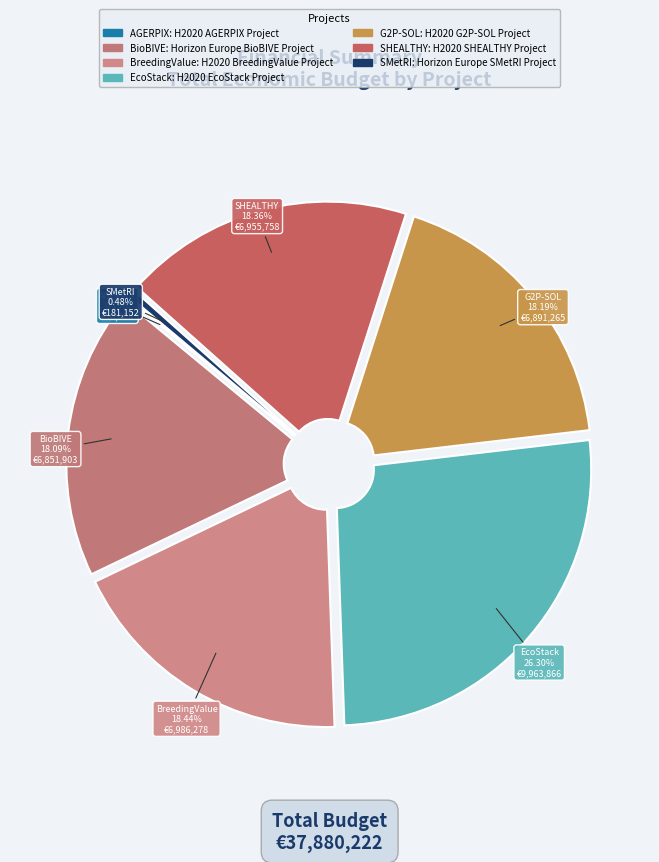

What is the largest slice in the pie chart?

EcoStack